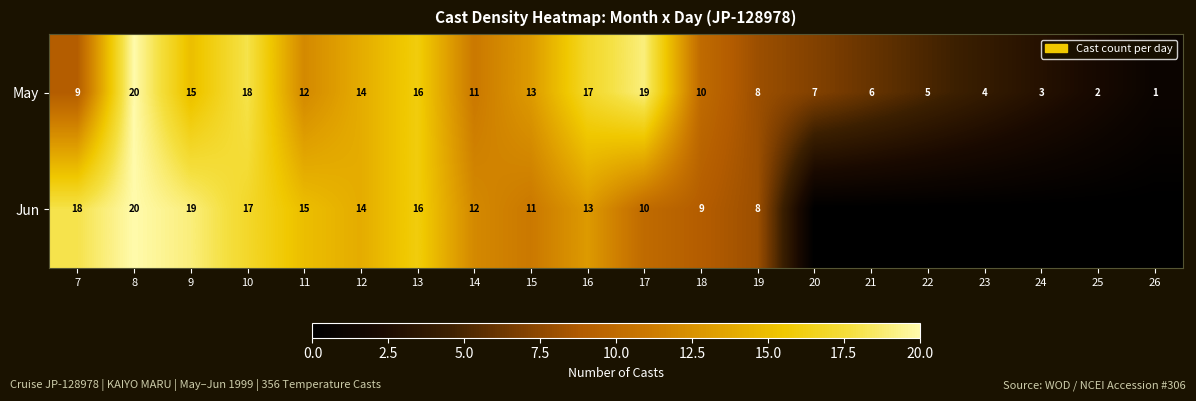

What is the sum of the May values at 18 and 15?

23